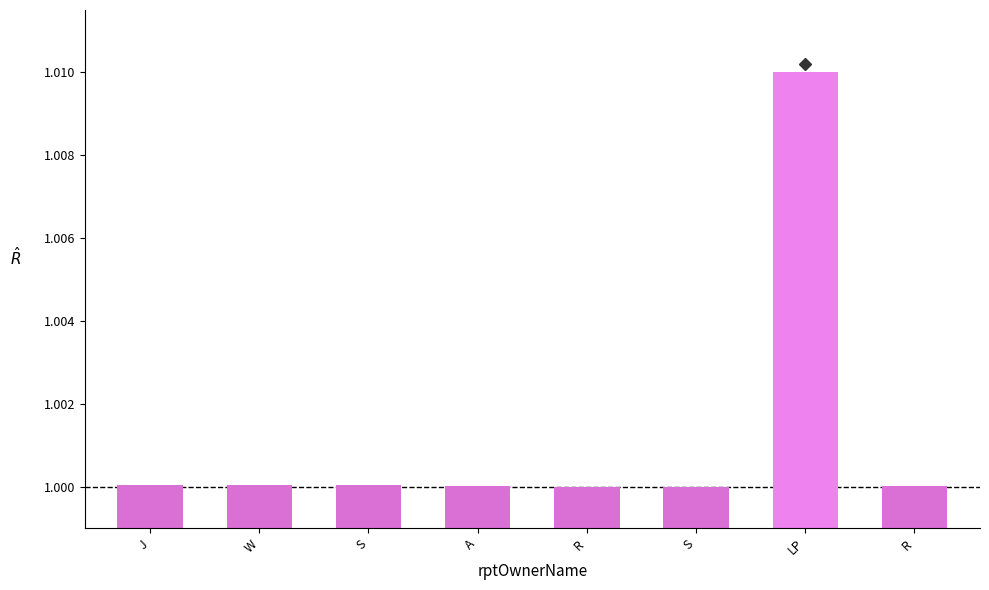

Reading right to left, list all the values displayed in this chart.

R=1.0	LP=1.0	S=1.0	R=1.0	A=1.0	S=1.0	W=1.0	J=1.0